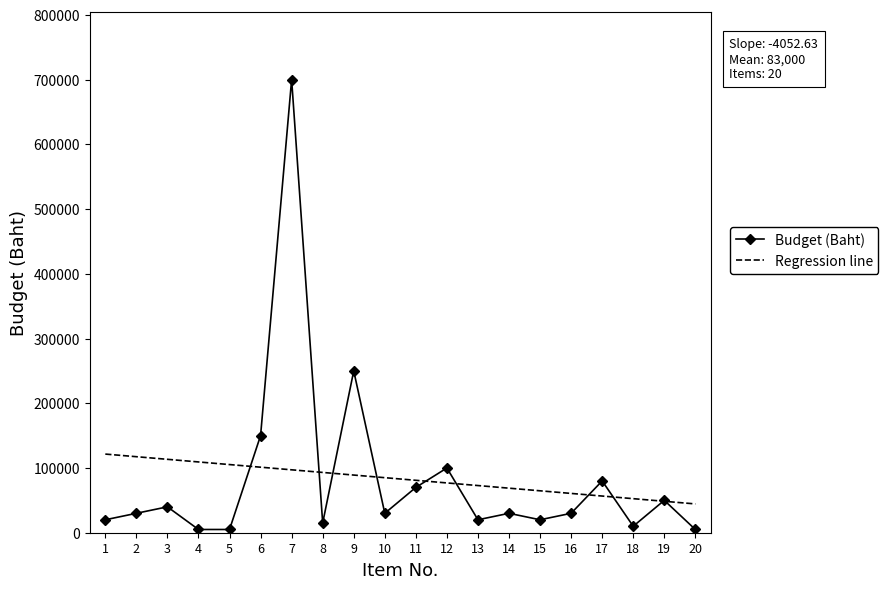

Count the number of categories in the chart.

20